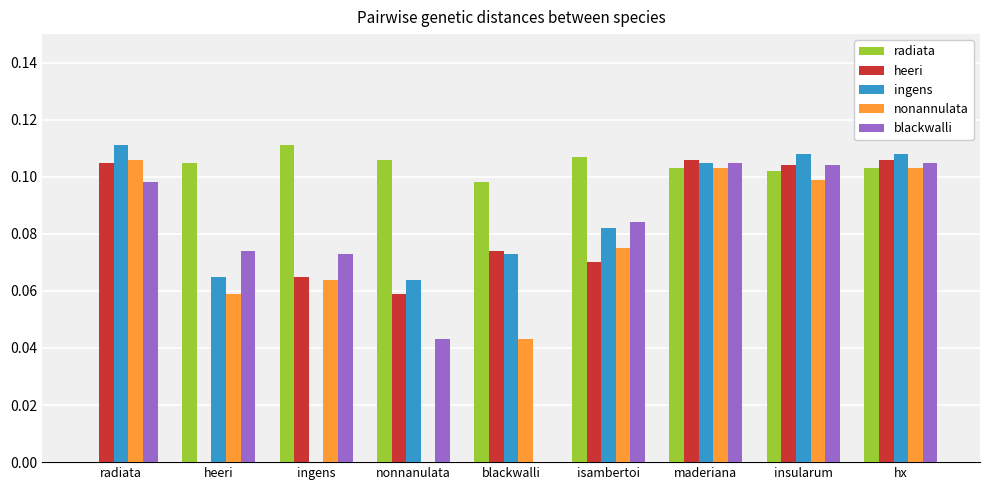

Where is heeri nearest to the value 0?

heeri